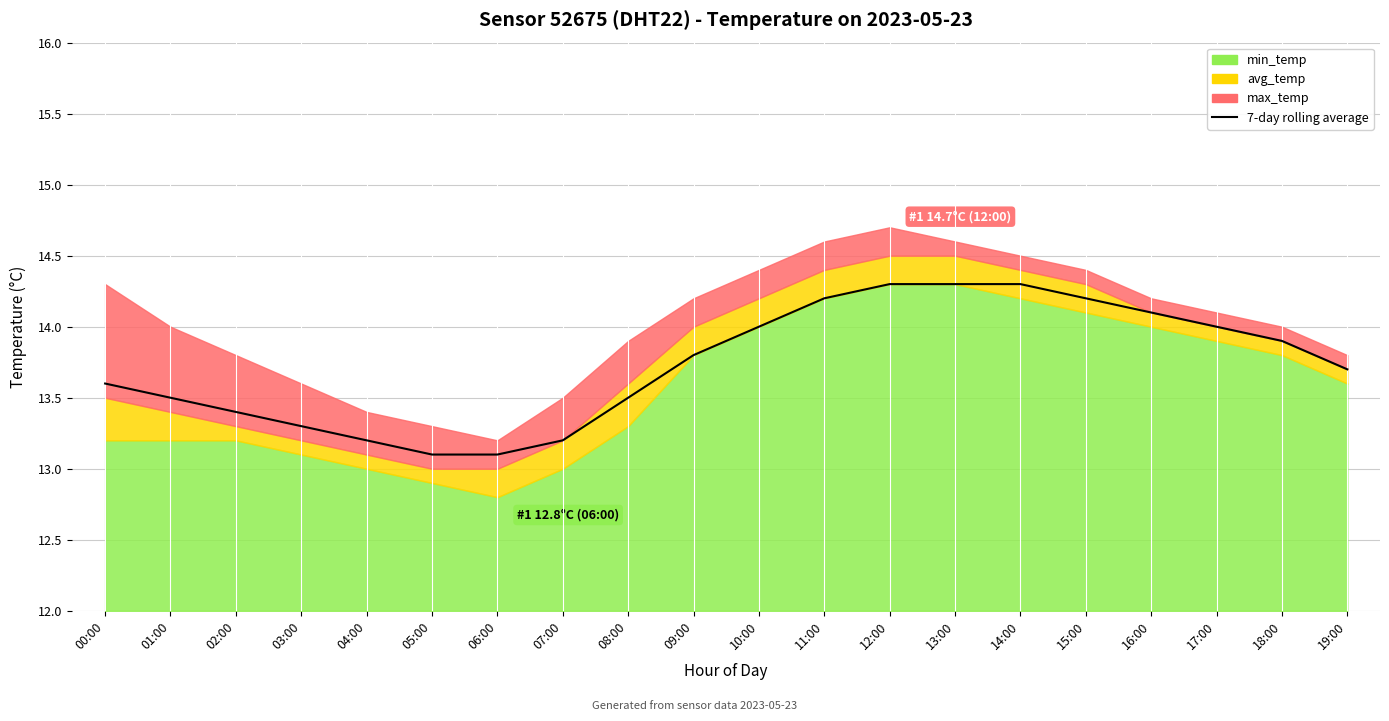

At which label is the value closest to 13?

05:00